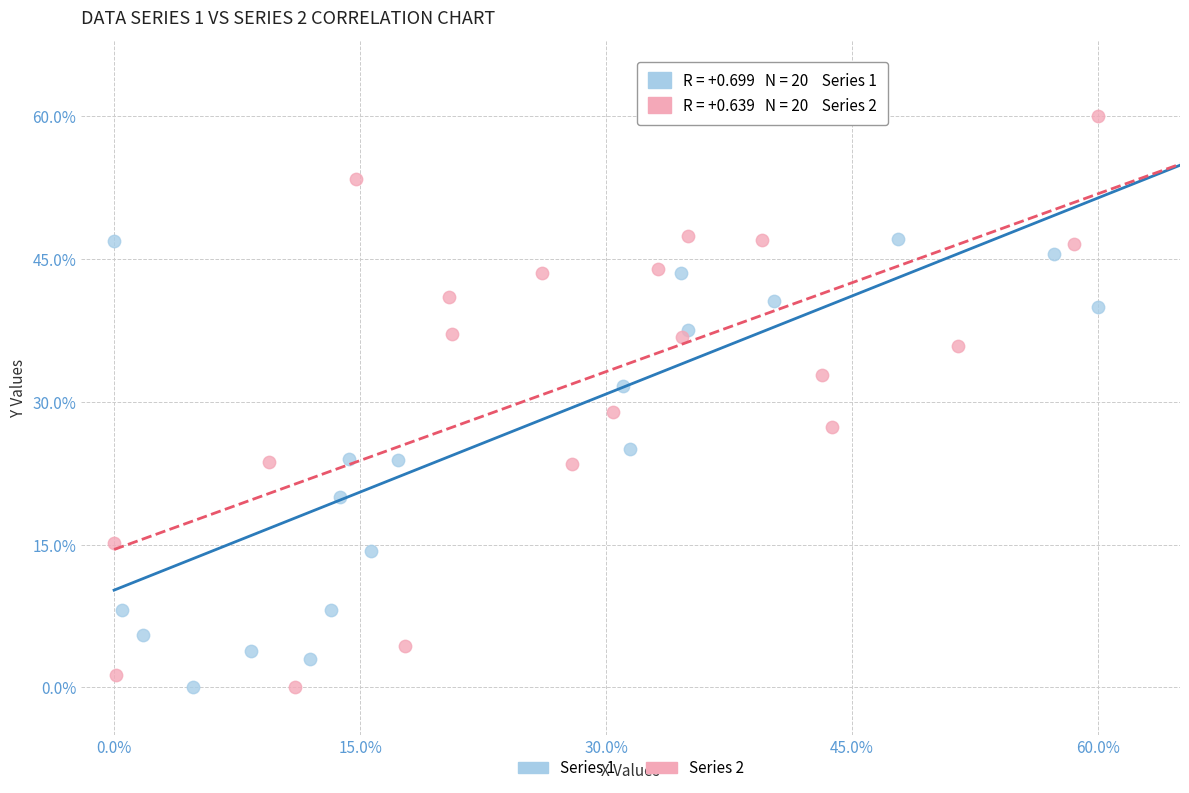

What are all the series names shown in the legend?

Series 1, Series 2